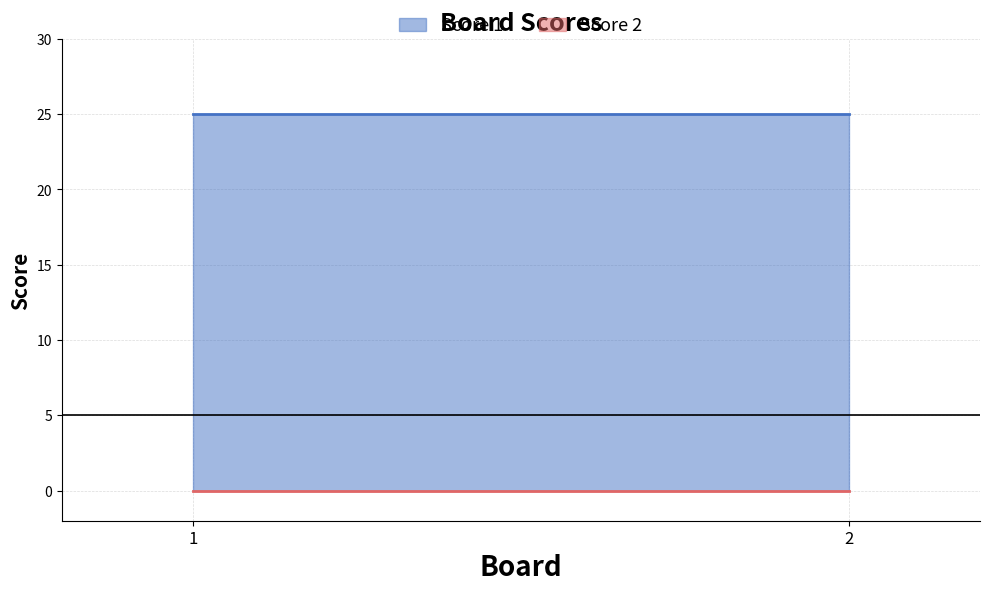

What is the highest value of the Score 1 series?

25